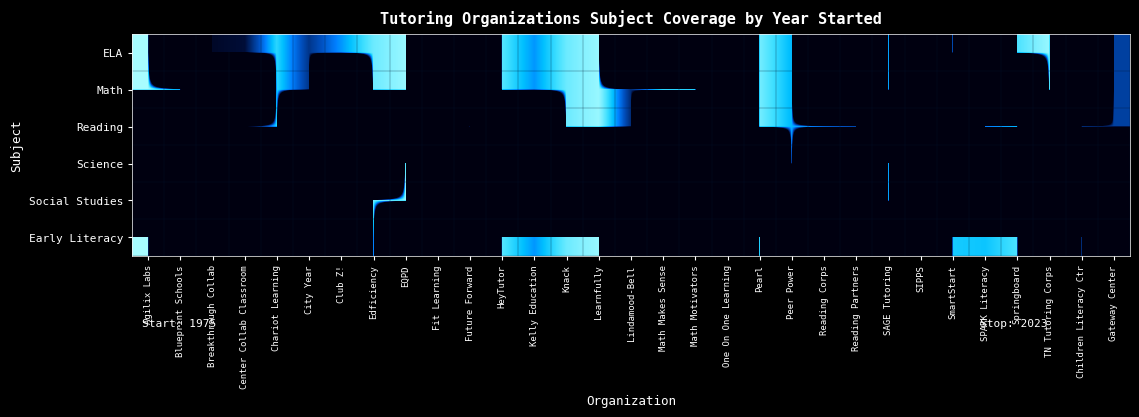

At how many categories does at least one series exceed 764?

29